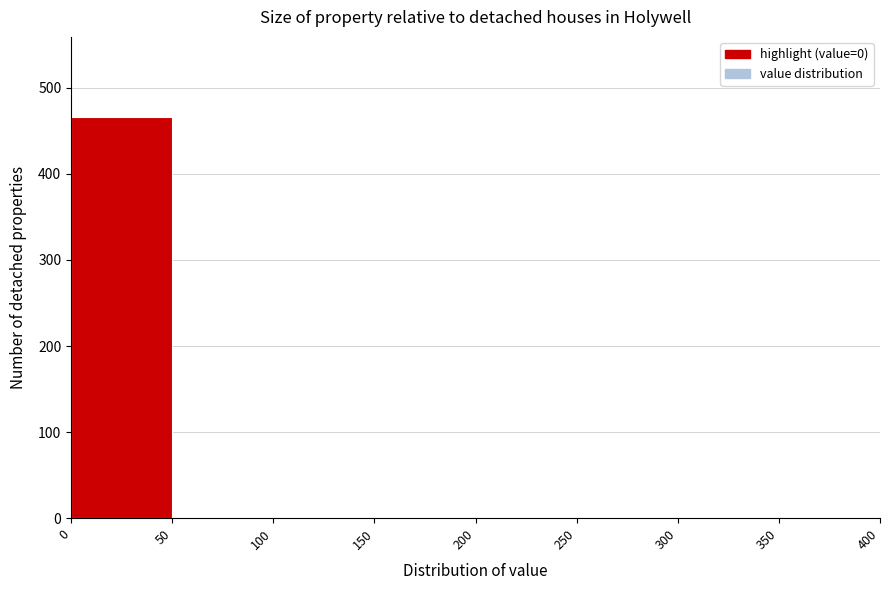

Which range on the x-axis has the tallest bar?

0 to 50